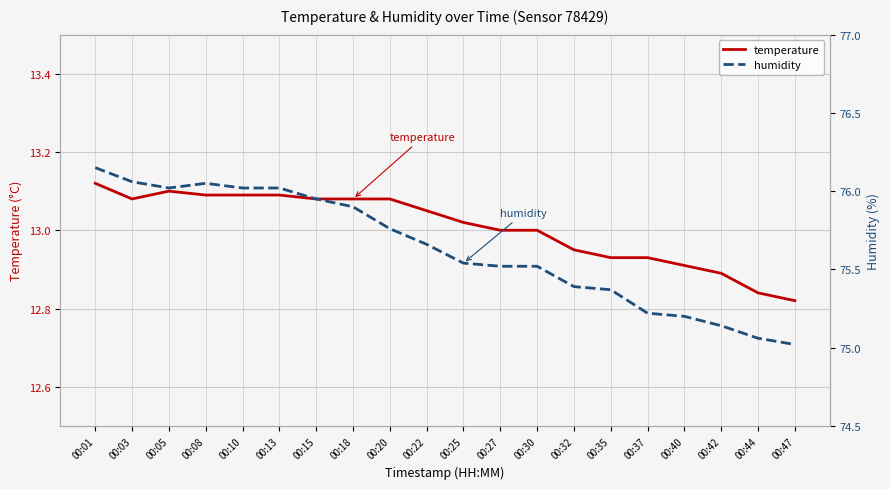

Is it true that humidity equals 41.1 at 00:22?

False